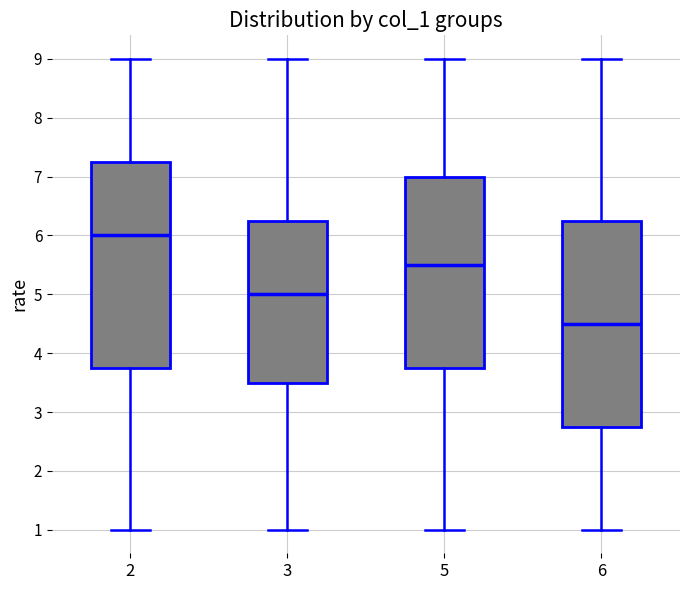

Which box's median line is the lowest?

6